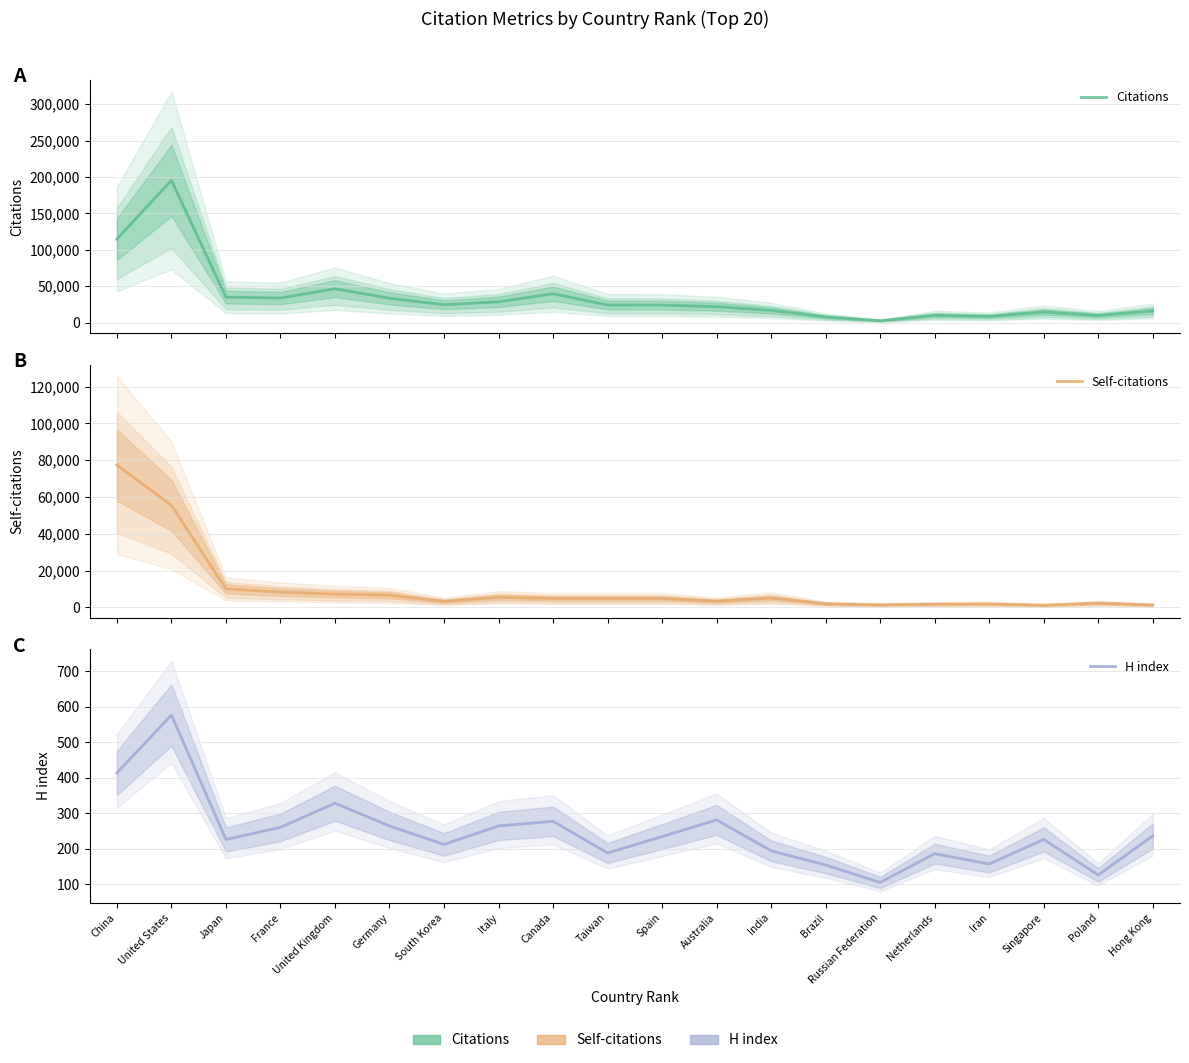

What is the average value of the H index series?

245